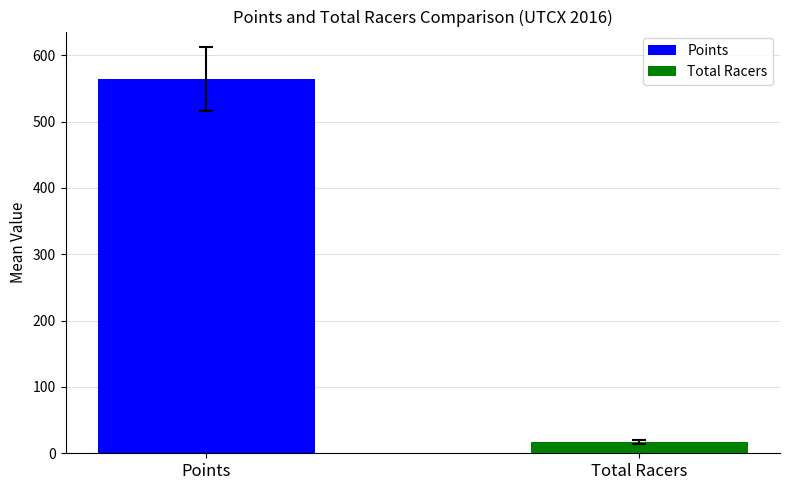

Rank the series by their average value, from highest to lowest.

Points, Total Racers